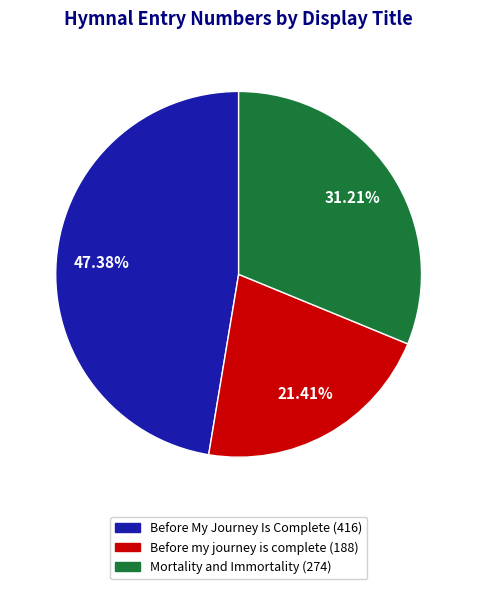

Does any single category account for the majority?

No